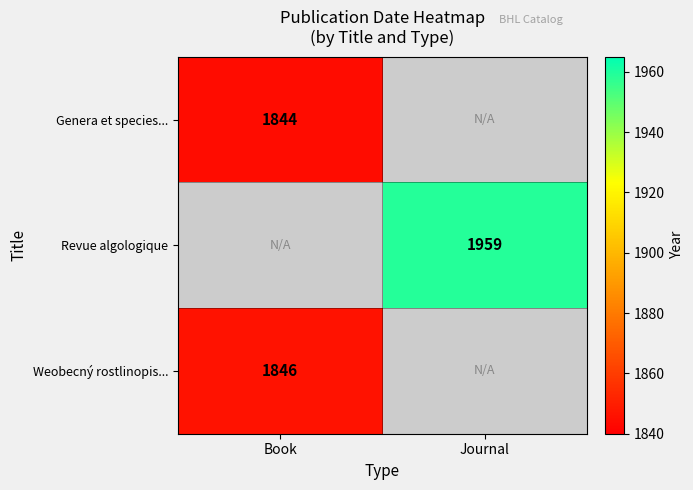

True or false: Genera et species... has a value of 1844 at Book.

True